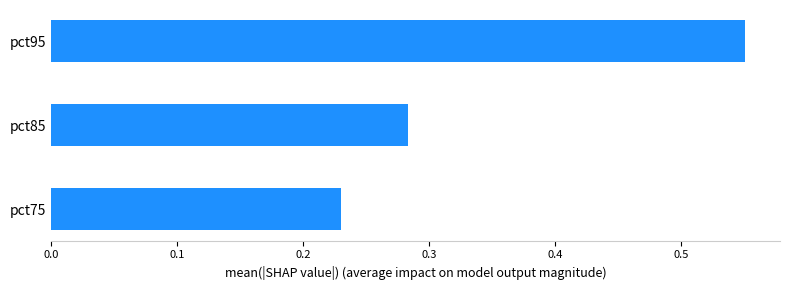

What is the average value?

0.4